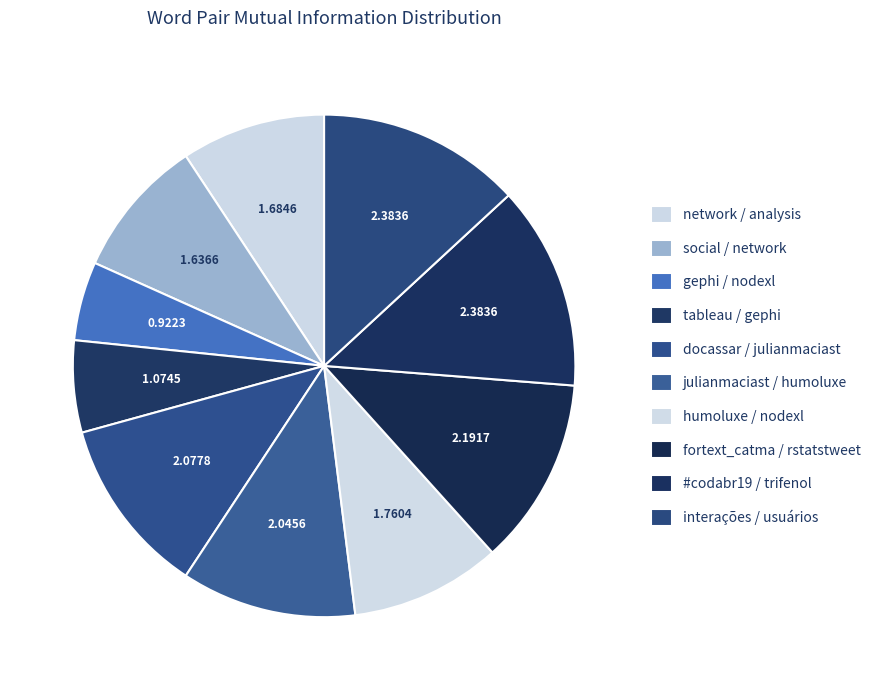

To the nearest percent, what is the average slice percentage?

10%